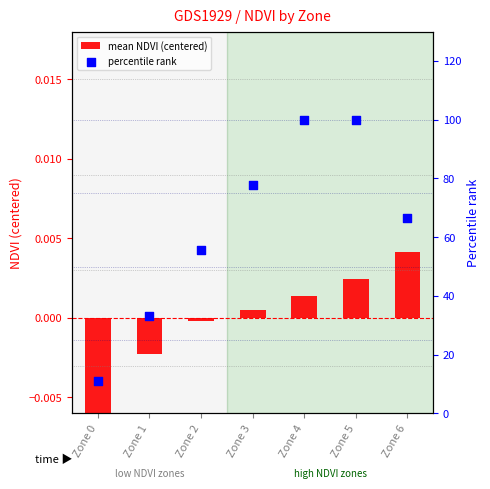

Which series reaches the maximum Y coordinate?

percentile rank